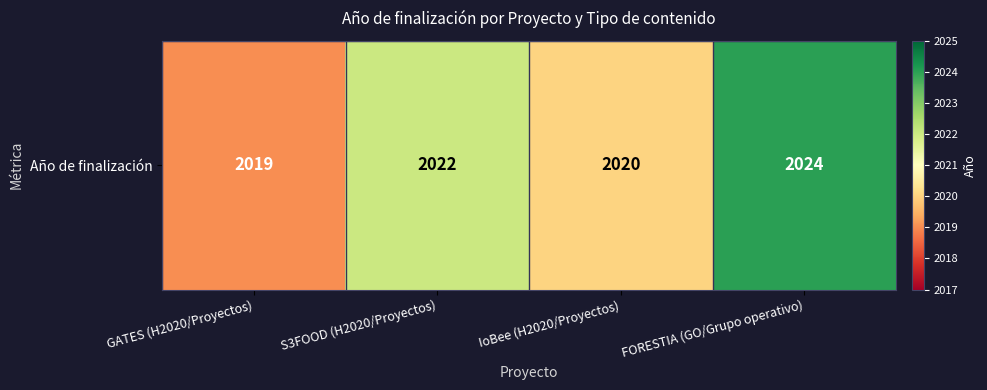

Which category has the highest value across all series?

FORESTIA (GO/Grupo operativo)